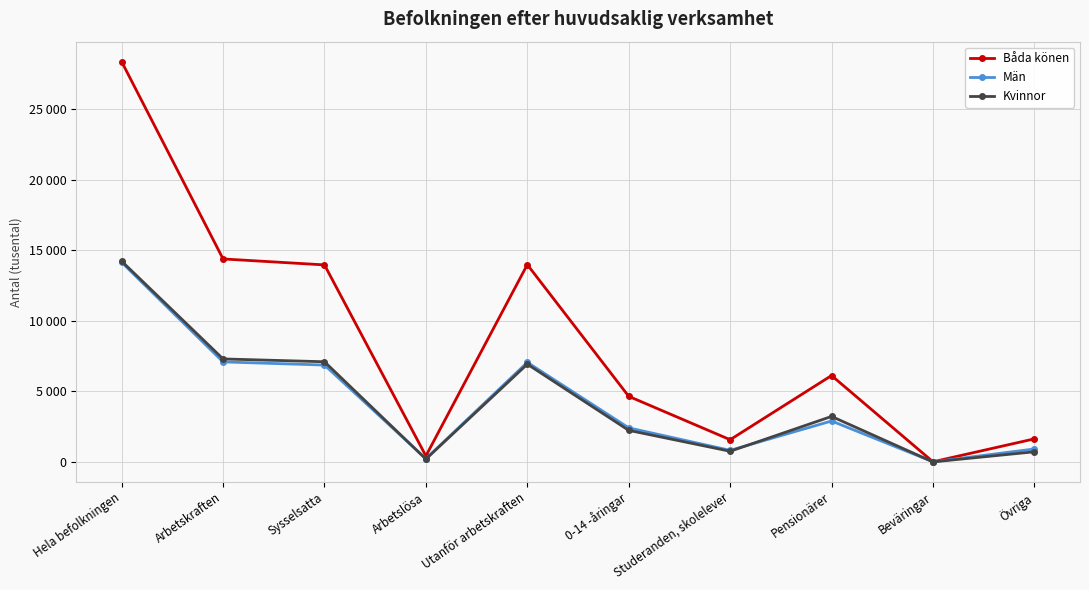

What is the label of the 5th point from the left?

Utanför arbetskraften